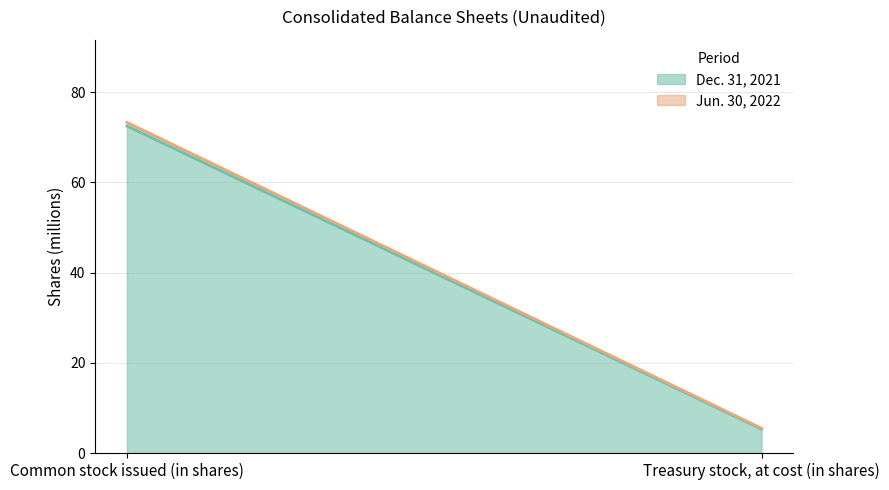

Between Common stock issued (in shares) and Treasury stock, at cost (in shares), which is larger?

Common stock issued (in shares)